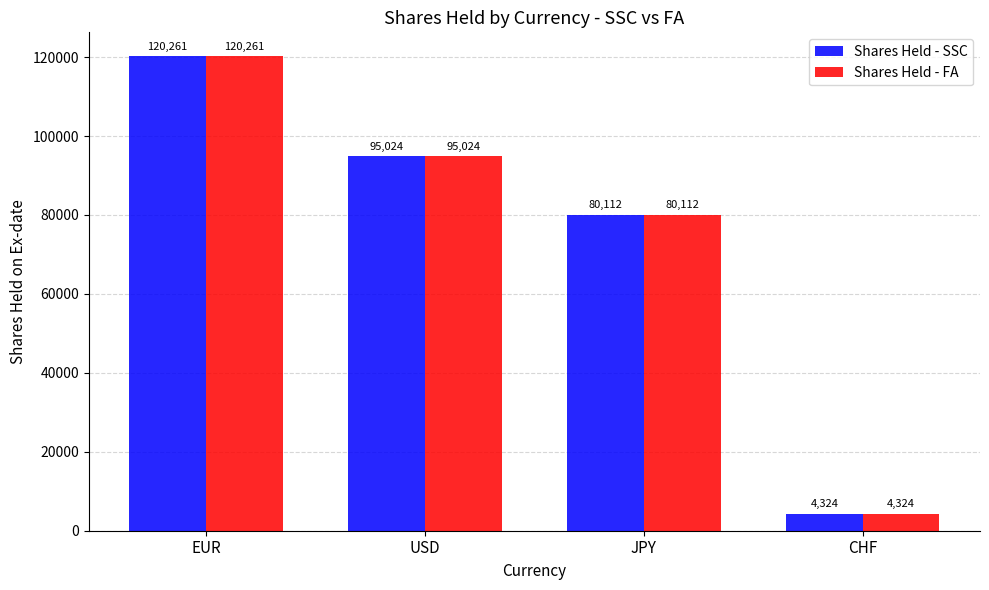

What is the sum of the Shares Held - FA values at JPY and USD?

175136